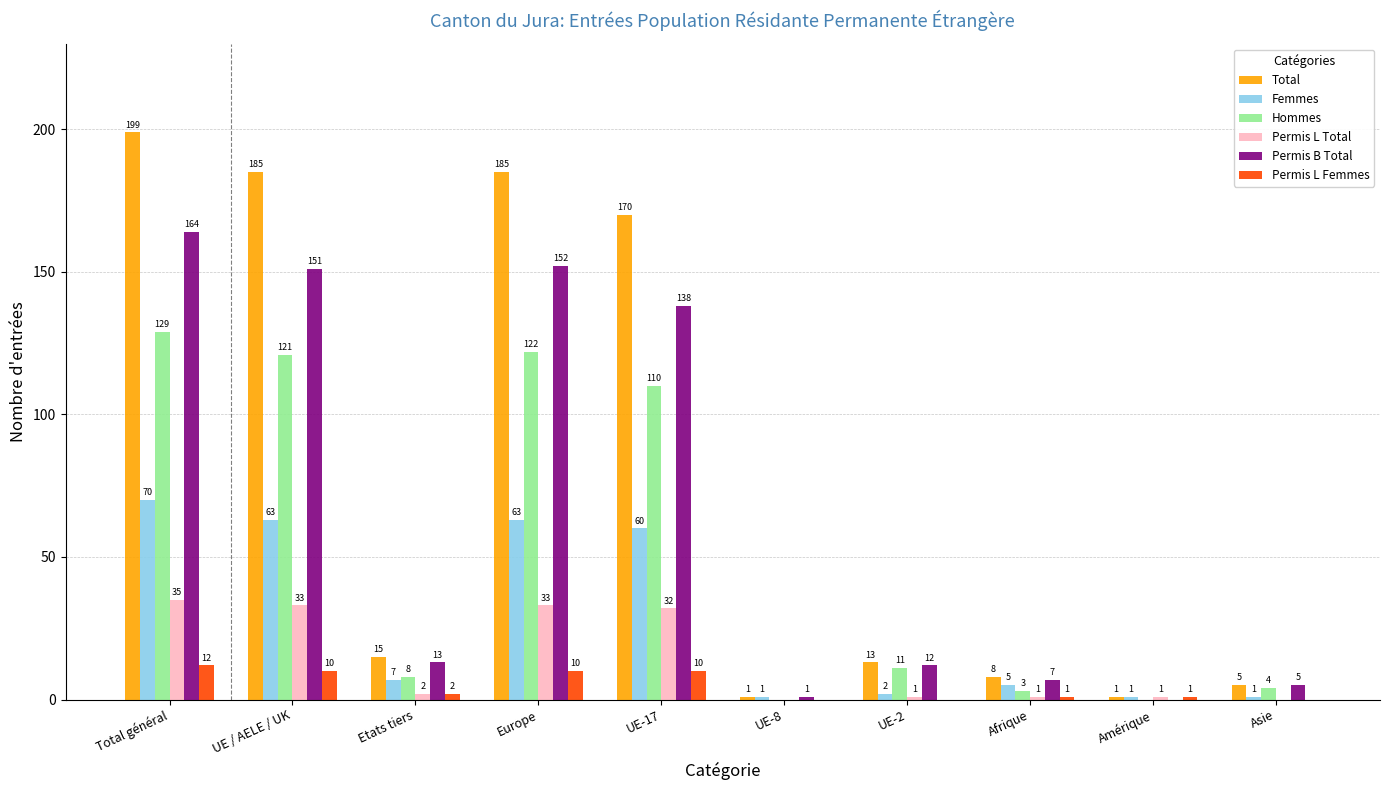

How many series are shown in this chart?

6